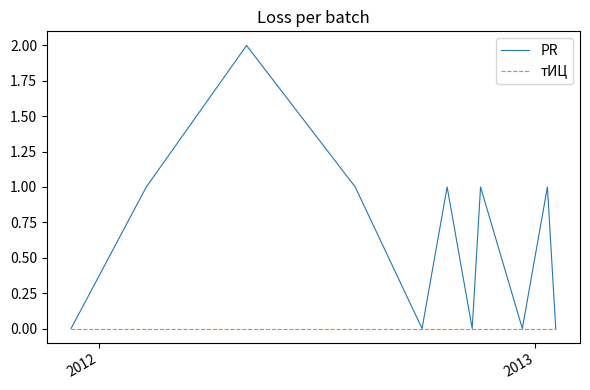

Which series has the widest spread of values?

PR